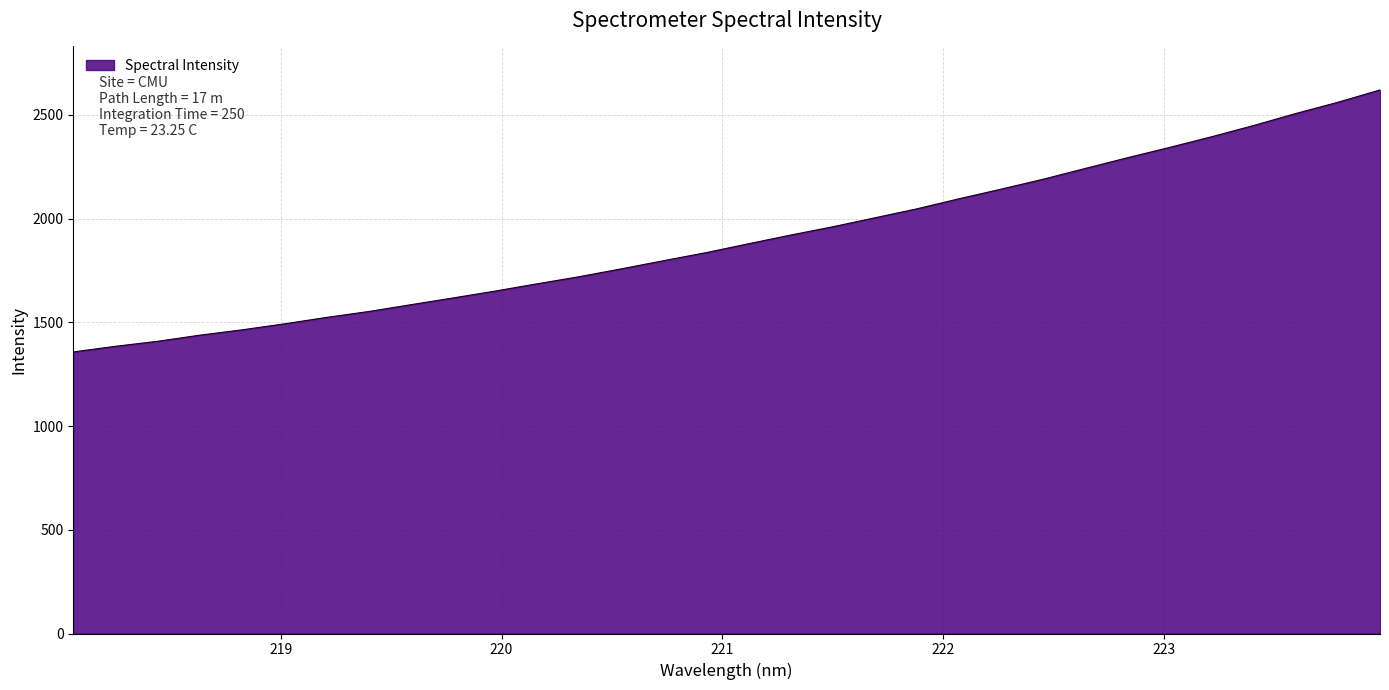

True or false: there are more than 1 points higher than both neighbors.

False